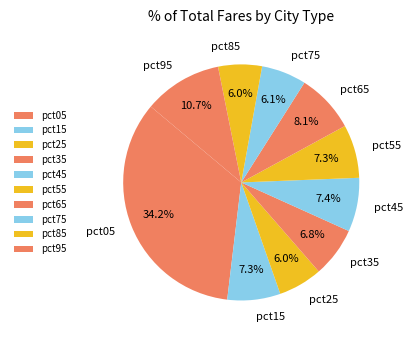

Count the number of slices in the pie.

10